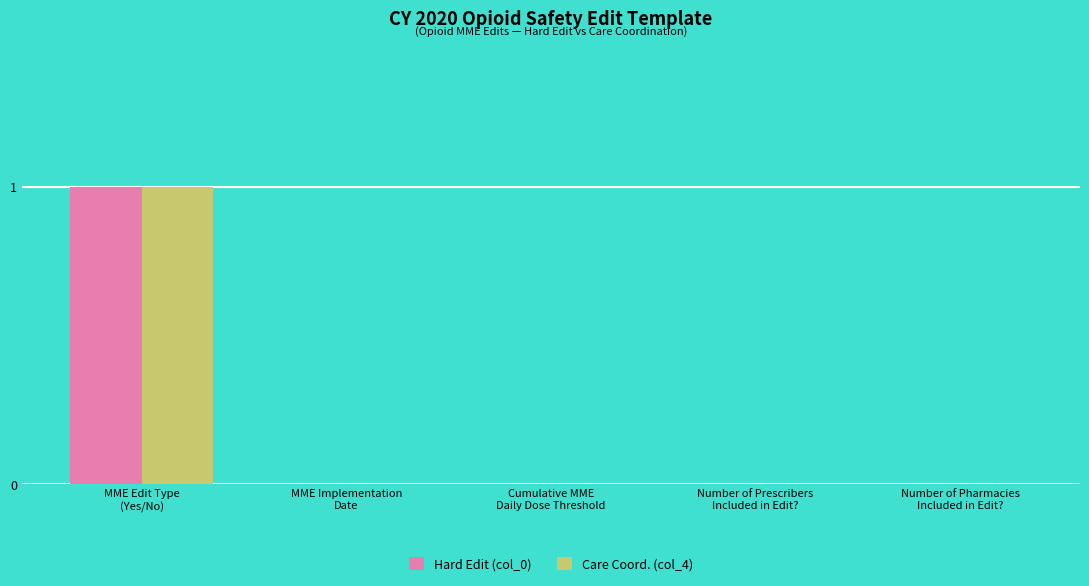

Reading right to left, transcribe all the data shown in this chart.

Hard Edit (col_0): Number of Pharmacies
Included in Edit?=0	Number of Prescribers
Included in Edit?=0	Cumulative MME
Daily Dose Threshold=0	MME Implementation
Date=0	MME Edit Type
(Yes/No)=1
Care Coord. (col_4): Number of Pharmacies
Included in Edit?=0	Number of Prescribers
Included in Edit?=0	Cumulative MME
Daily Dose Threshold=0	MME Implementation
Date=0	MME Edit Type
(Yes/No)=1